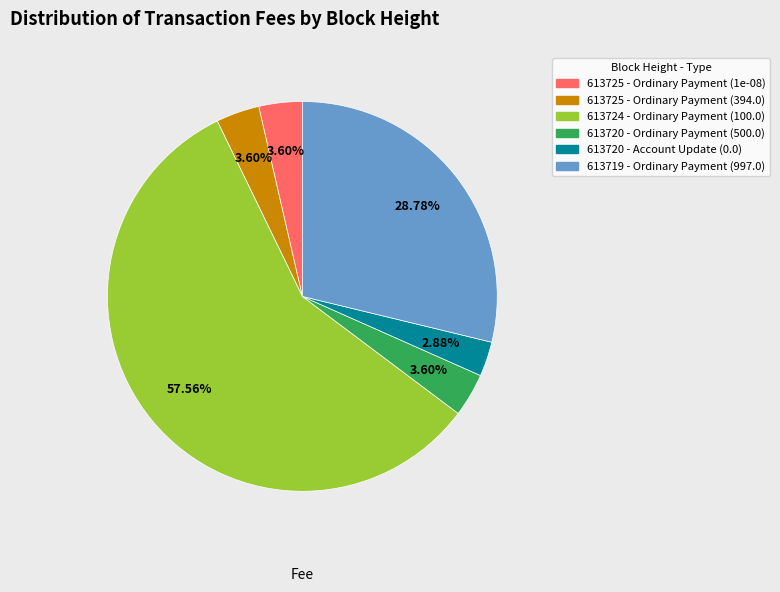

Does any single category account for the majority?

Yes